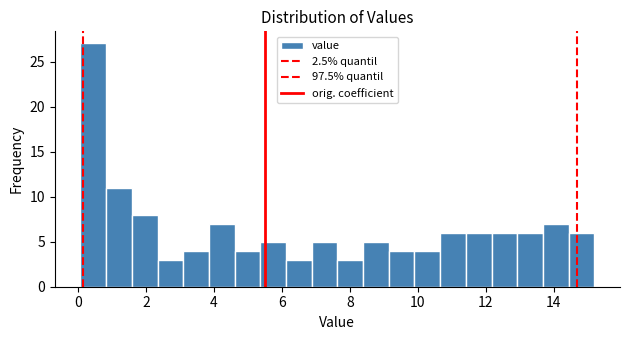

Read against the x-axis, roughly where is the centre of the tallest bar?

0.4